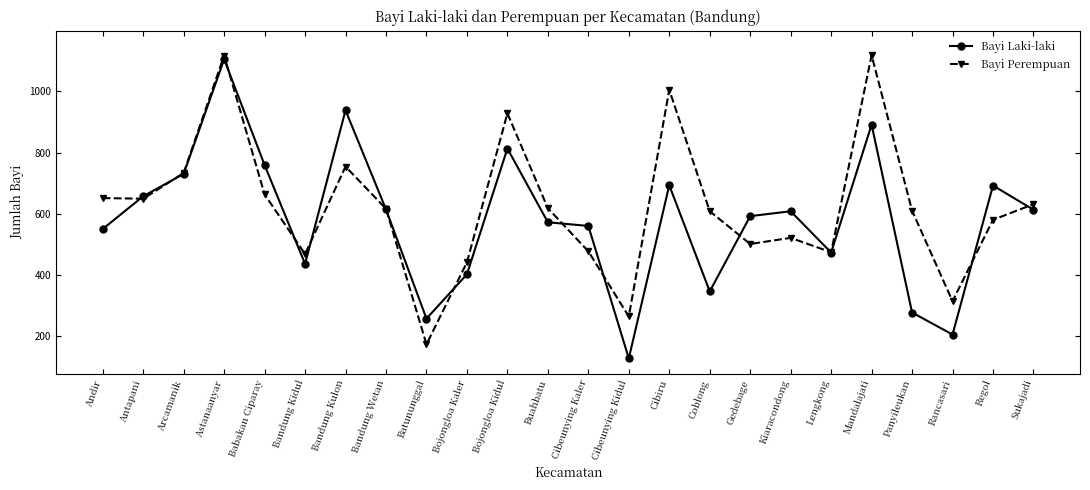

Is the value of Bayi Perempuan at Lengkong greater than the value of Bayi Laki-laki at Babakan Ciparay?

No